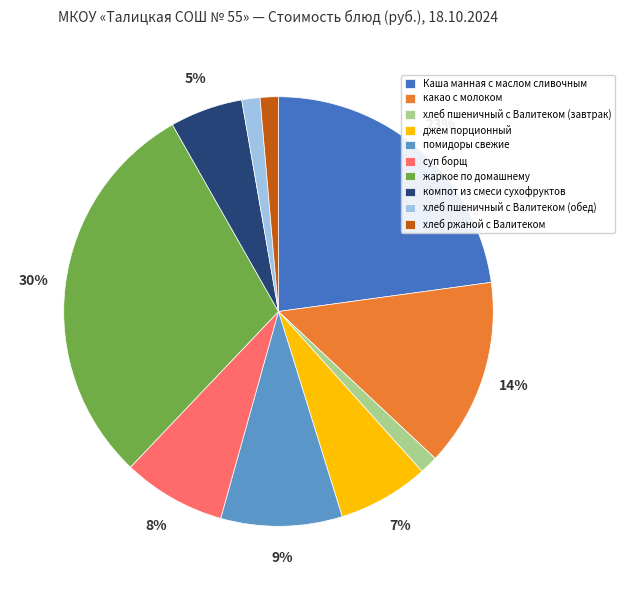

How many segments does this pie chart have?

10